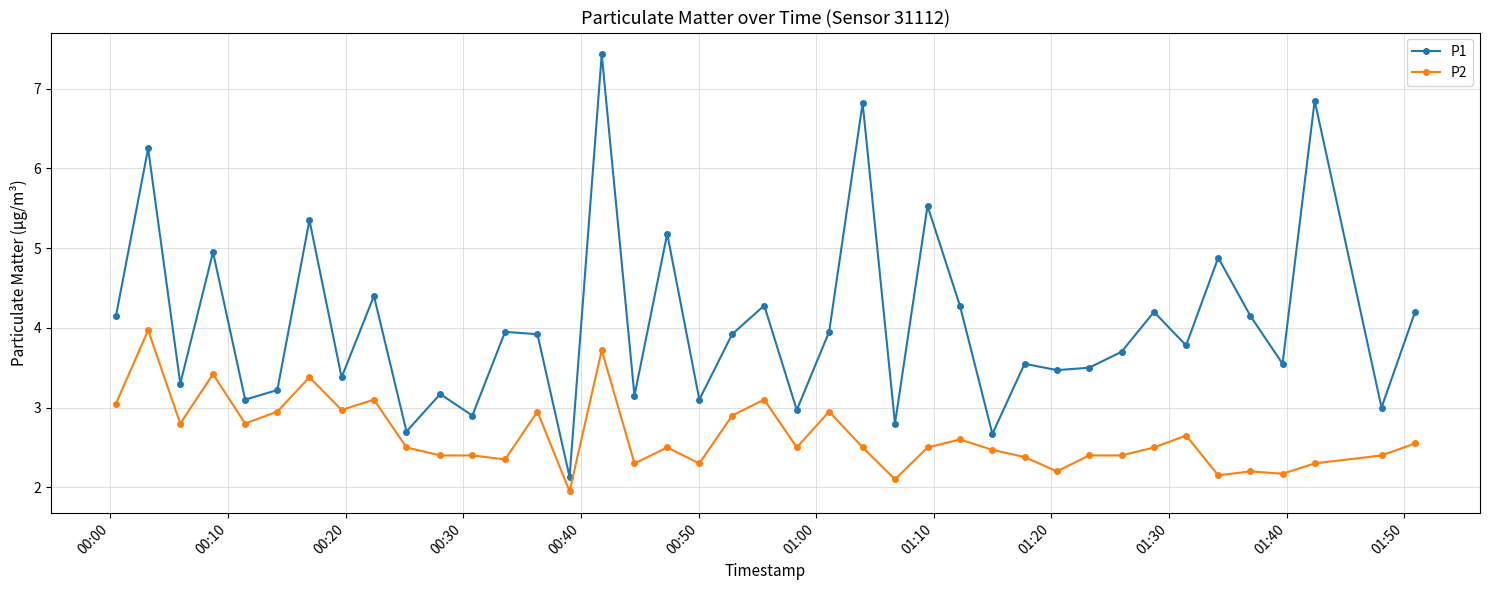

What is the maximum value for P1?

7.4